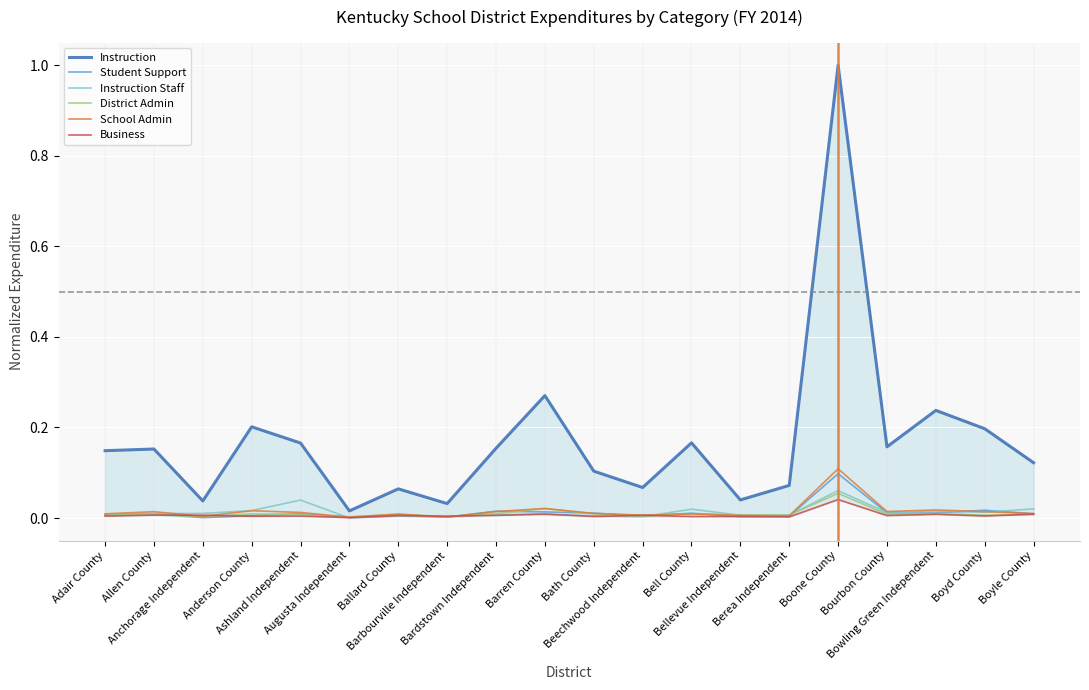

At which category is the sum across all series the highest?

Boone County